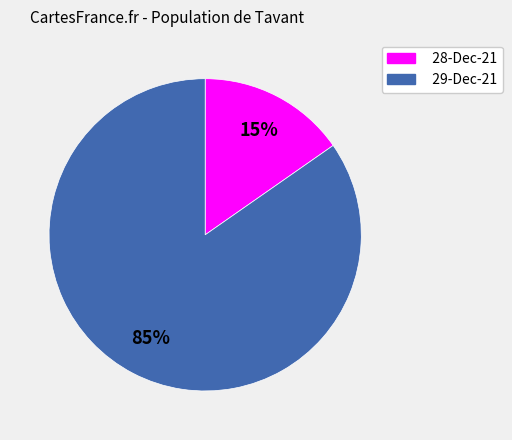

Does 29-Dec-21 account for over 50% of the chart?

Yes